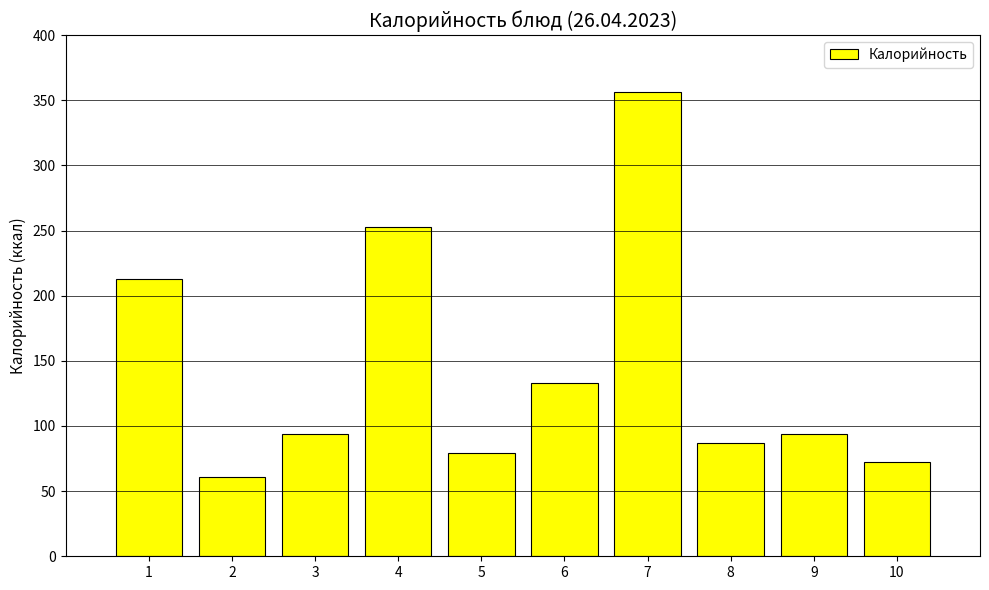

Which category has the highest value across all series?

7